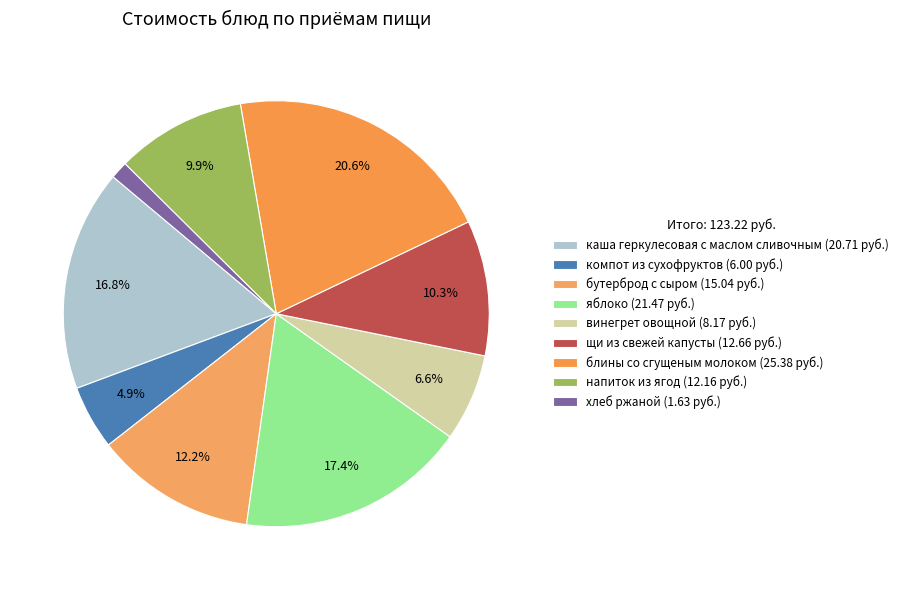

How many segments does this pie chart have?

9